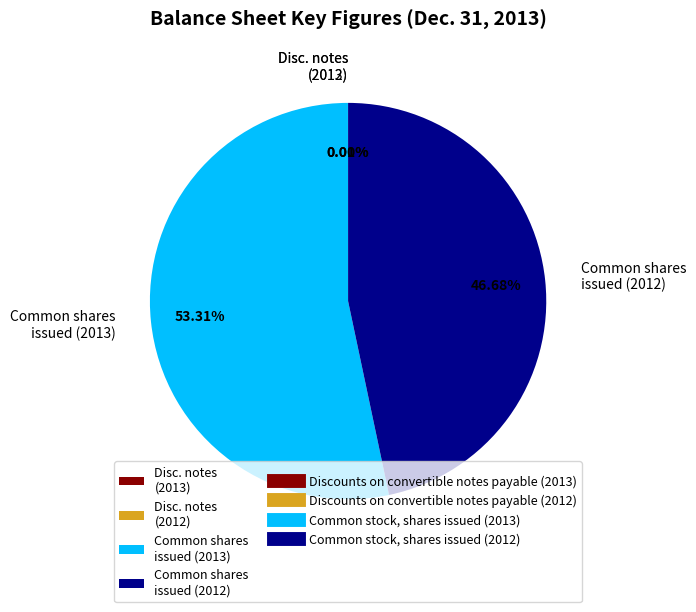

What is the ratio of the value at Common shares issued (2012) to the value at Common shares issued (2013)?

0.9